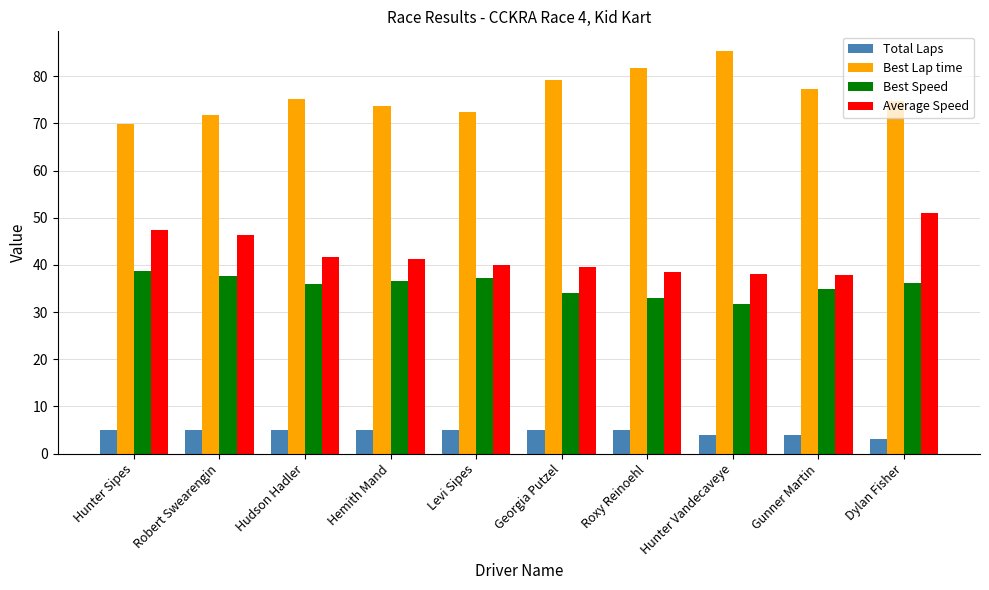

Rank the series at Georgia Putzel from highest to lowest value.

Best Lap time, Average Speed, Best Speed, Total Laps